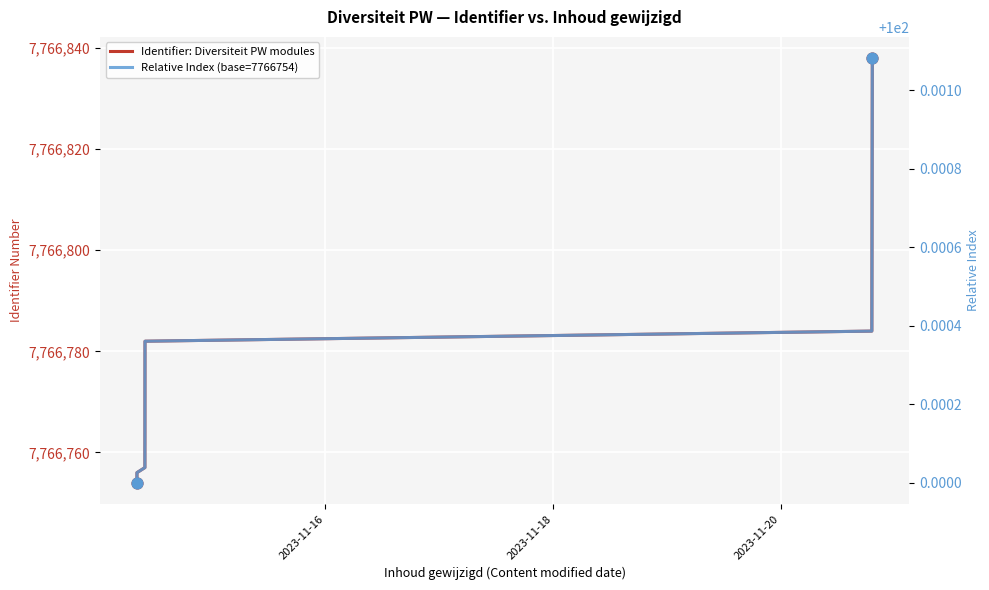

At how many categories does at least one series exceed 1226177?

12